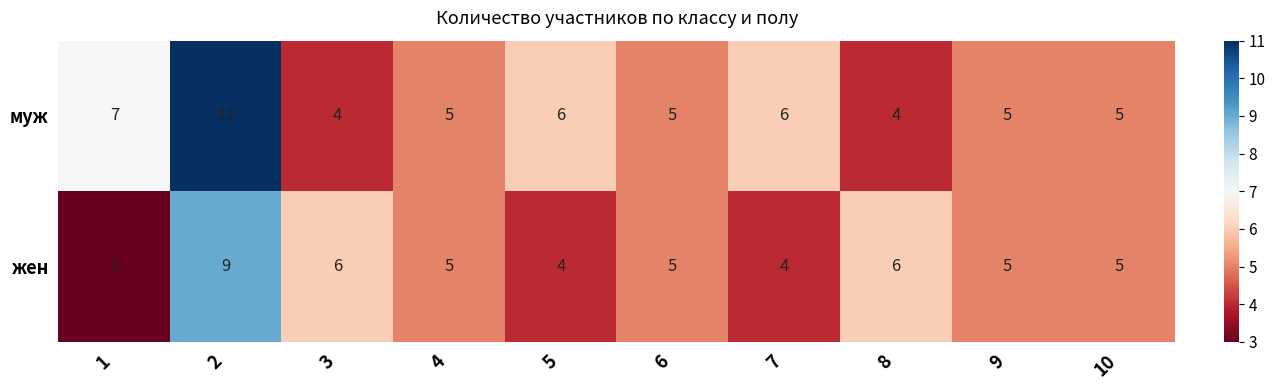

Read the муж value at 10.

5